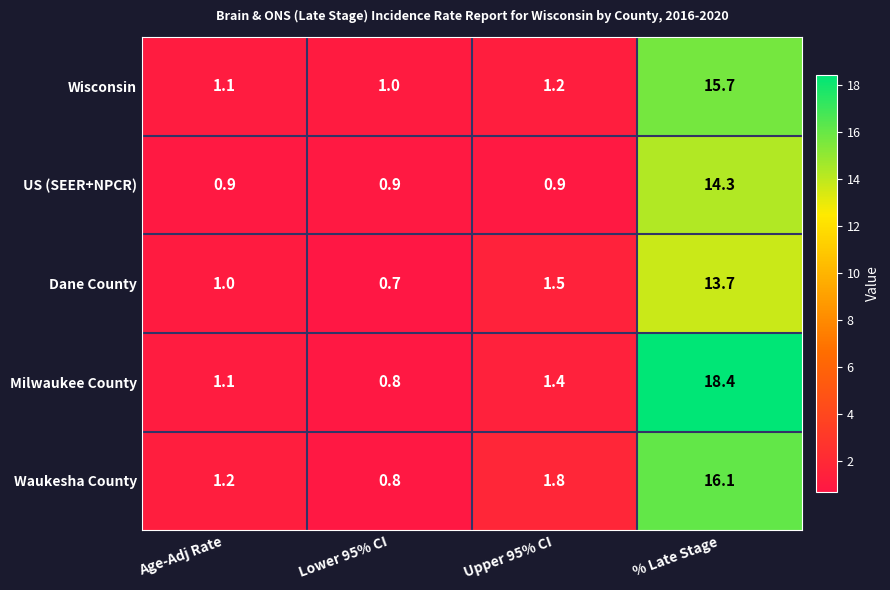

Rank the series at % Late Stage from highest to lowest value.

Milwaukee County, Waukesha County, Wisconsin, US (SEER+NPCR), Dane County